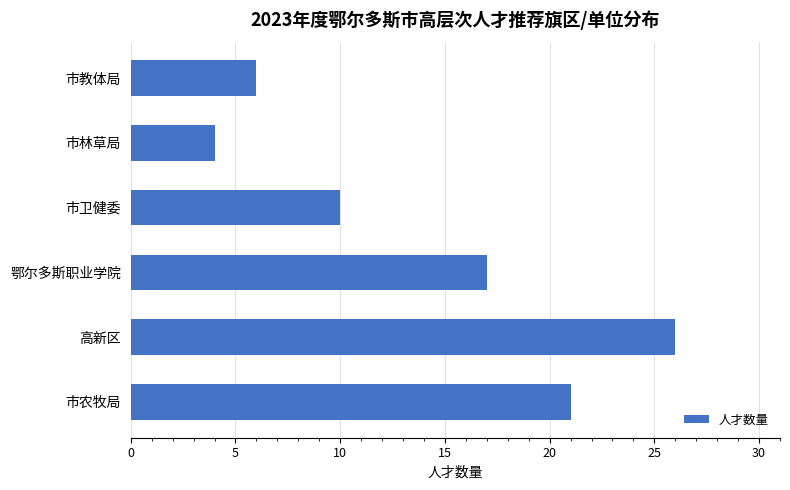

What is the maximum value shown in the chart?

26